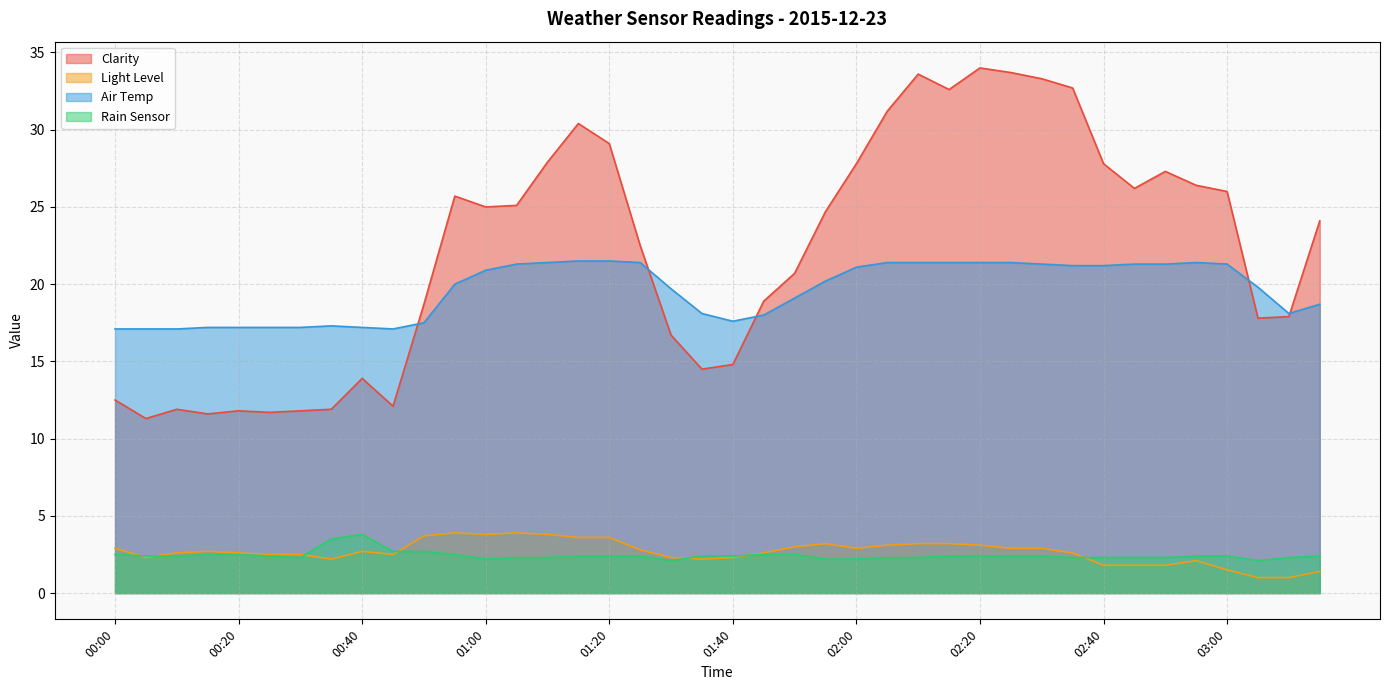

Rank the series by their maximum value, from lowest to highest.

Rain Sensor, Light Level, Air Temp, Clarity